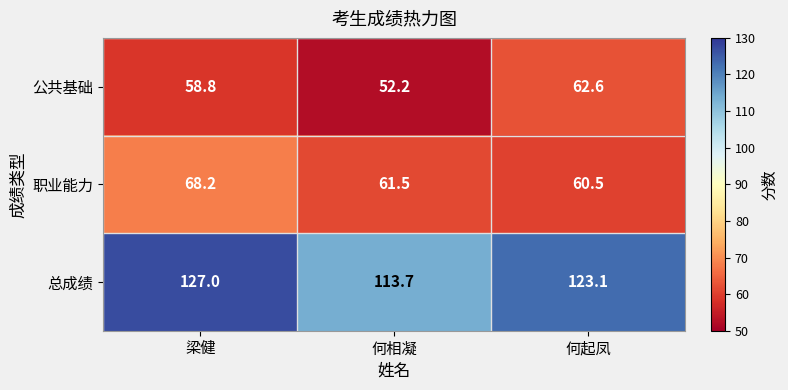

Which category has the highest value across all series?

梁健